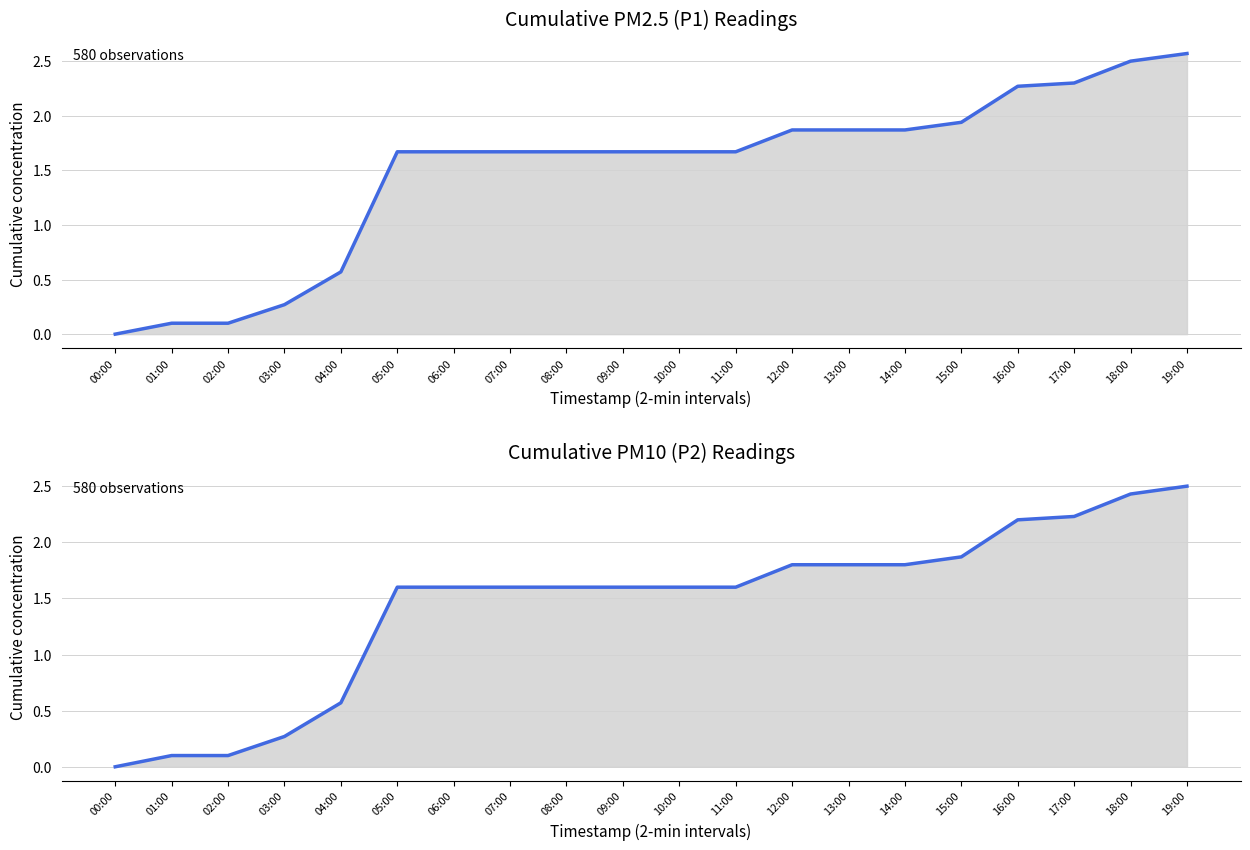

Which series changed the most between 02:00 and 09:00?

P1 trend